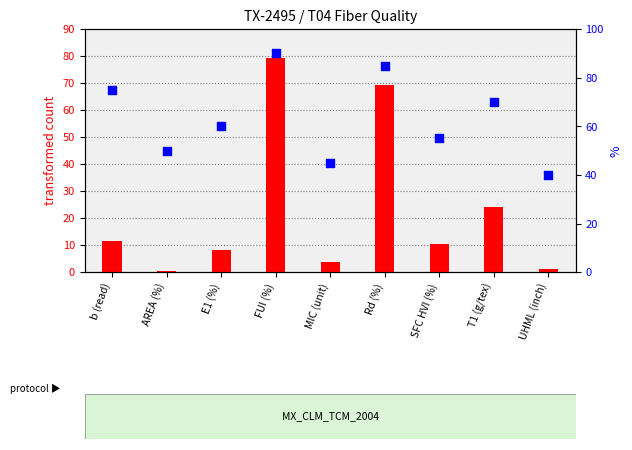

Which series reaches the maximum Y coordinate?

percentile rank within the sample